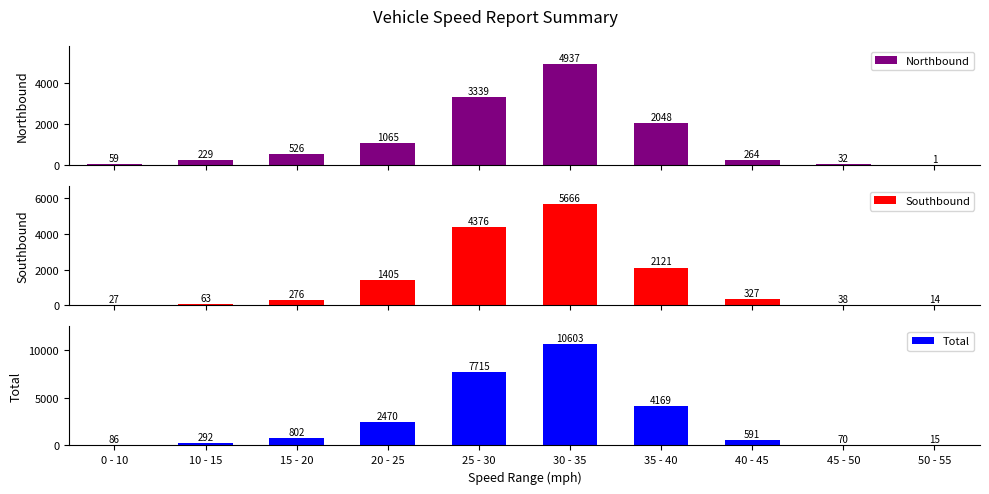

What is the greatest value displayed?

10603